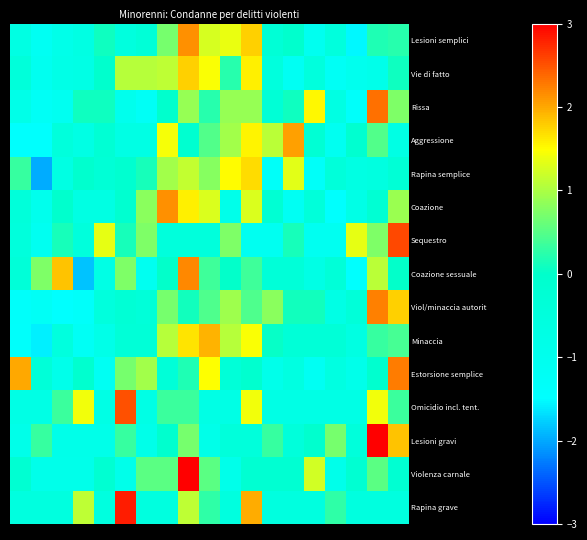

How many series are shown in this chart?

15